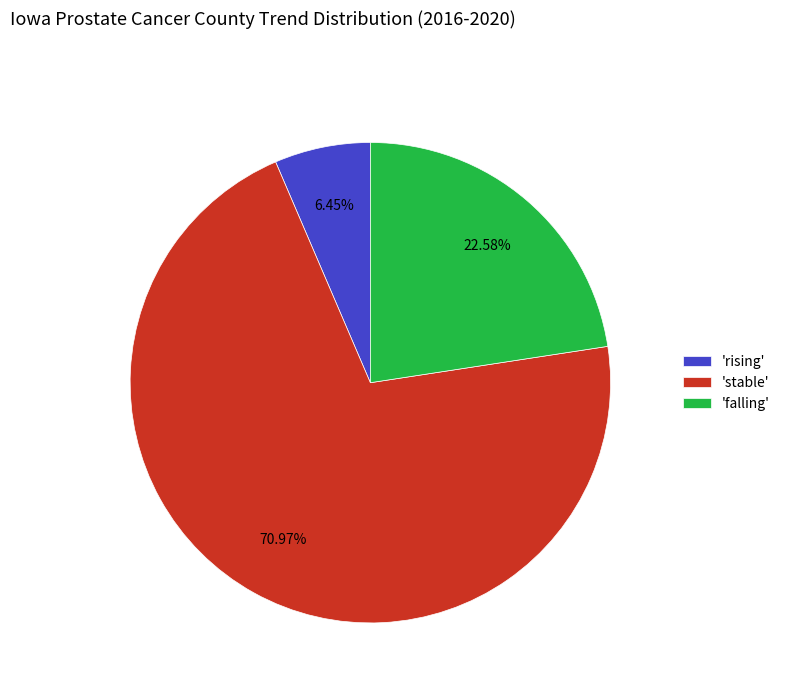

What is the ratio of the value at 'falling' to the value at 'stable'?

0.3